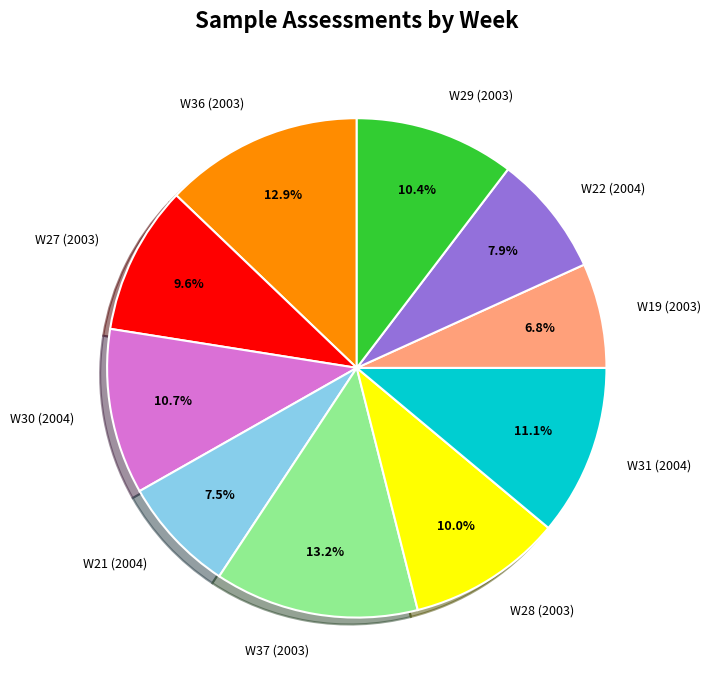

Which slice is the smallest?

W19 (2003)